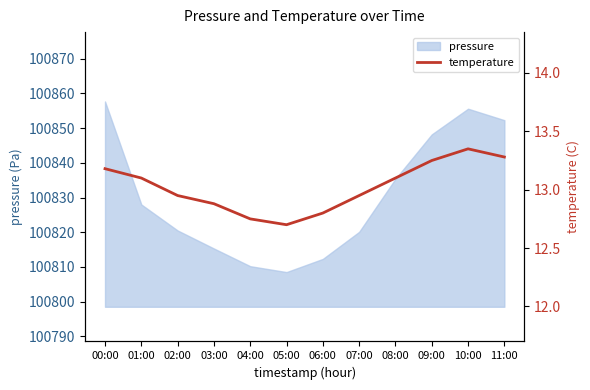

Count the number of values greater than 13.

6